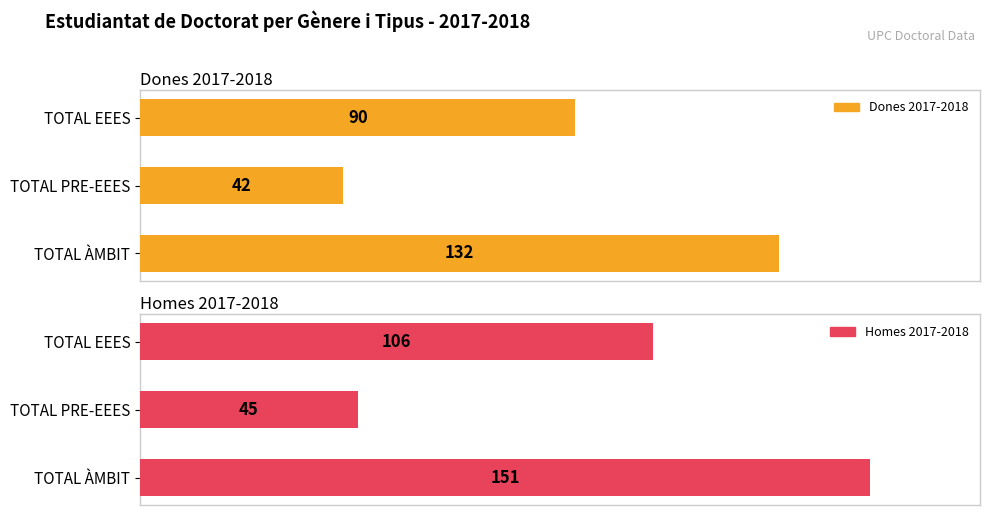

Reading left to right, list all the values displayed in this chart.

Dones 2017-2018: 90	42	132
Homes 2017-2018: 106	45	151